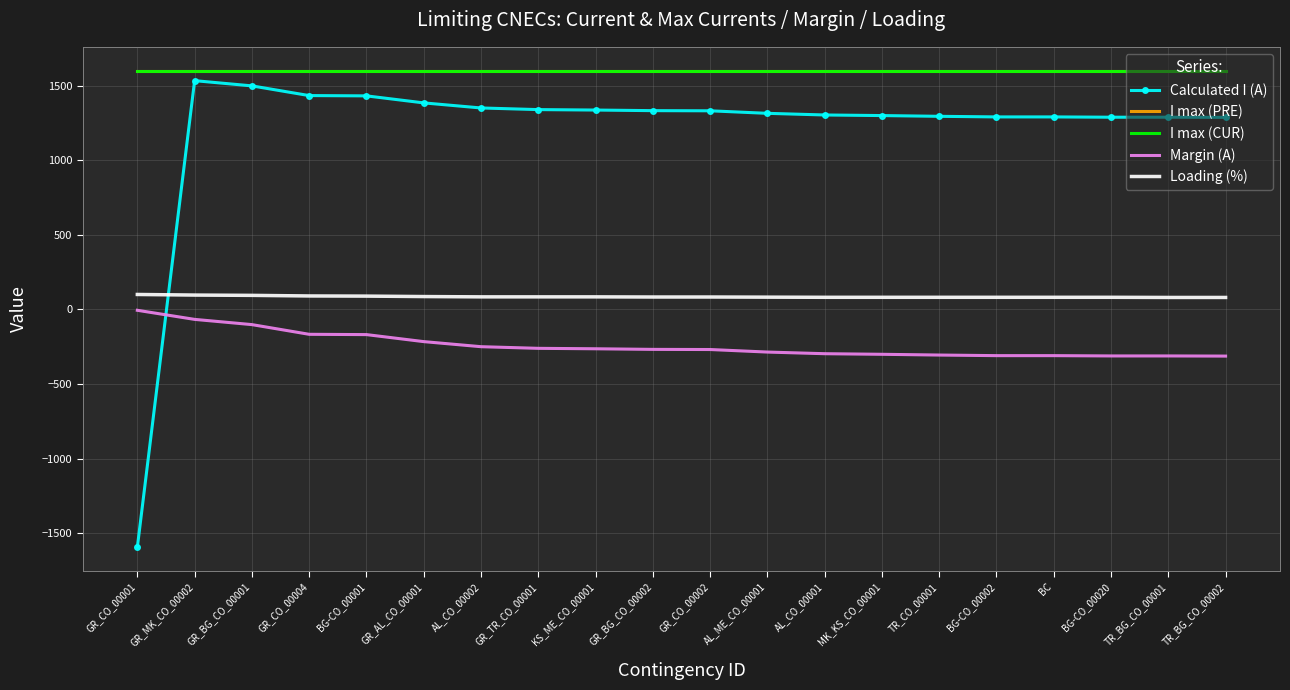

What is the approximate value of I max (CUR) at GR_CO_00001?

1600